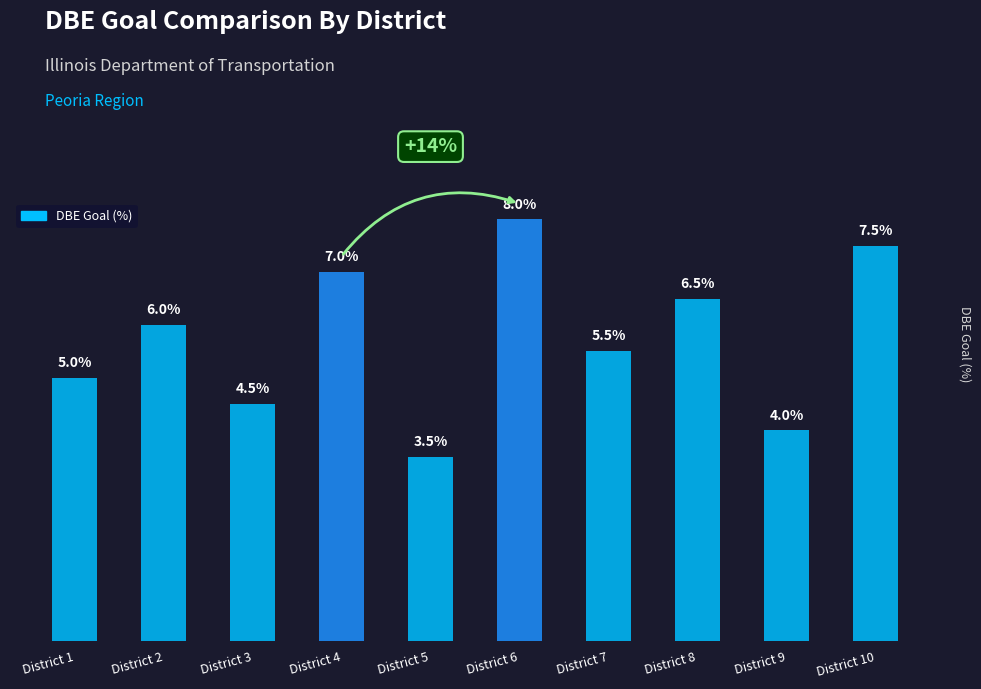

At which category does the chart reach its peak across all series?

District 6